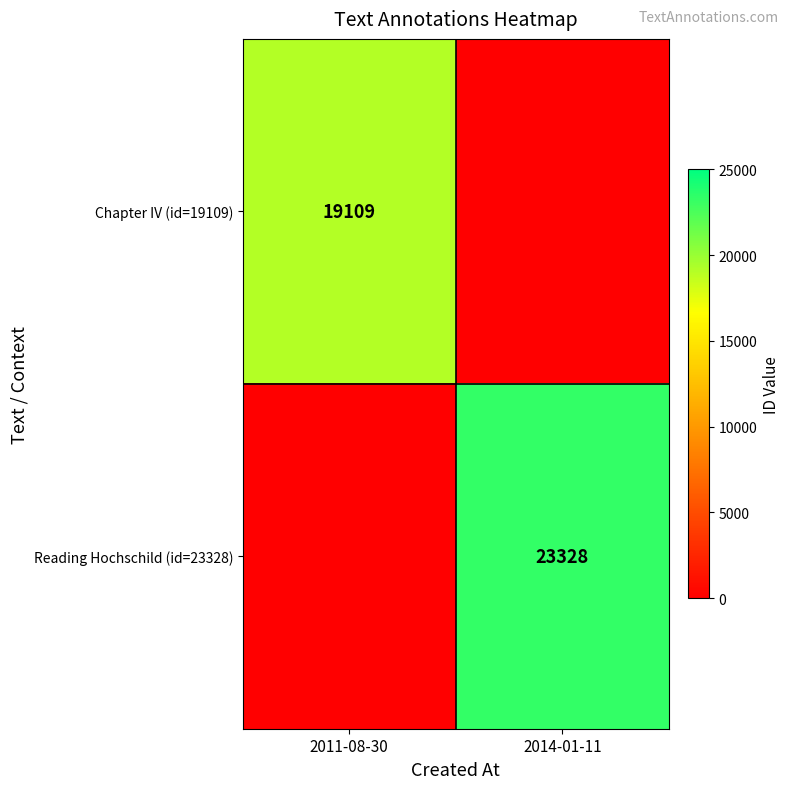

Count the number of data series in this chart.

2